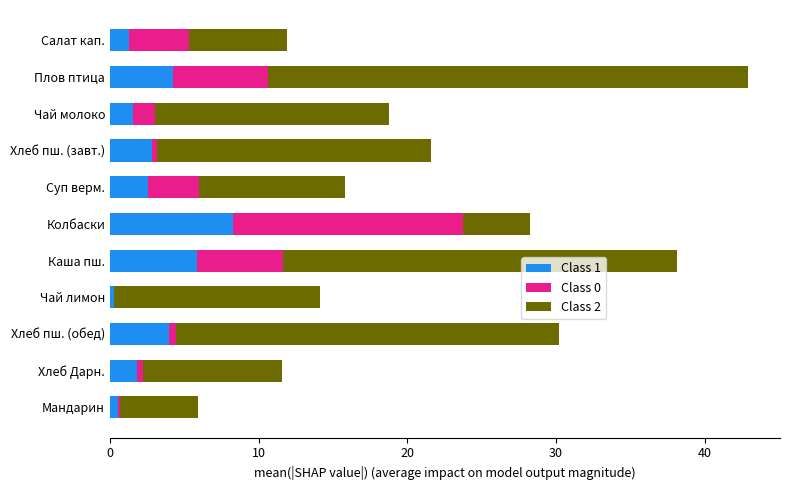

At which category is the sum across all series the highest?

Плов птица